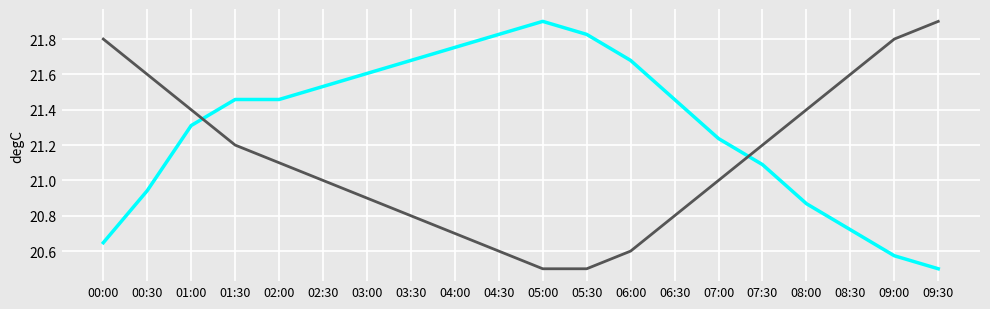

What position from the left is 07:30?

16